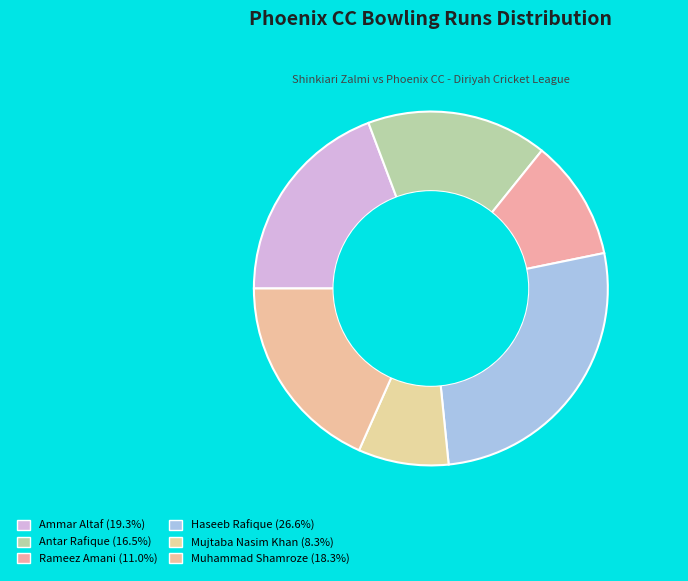

Is Rameez Amani the majority of the pie?

No